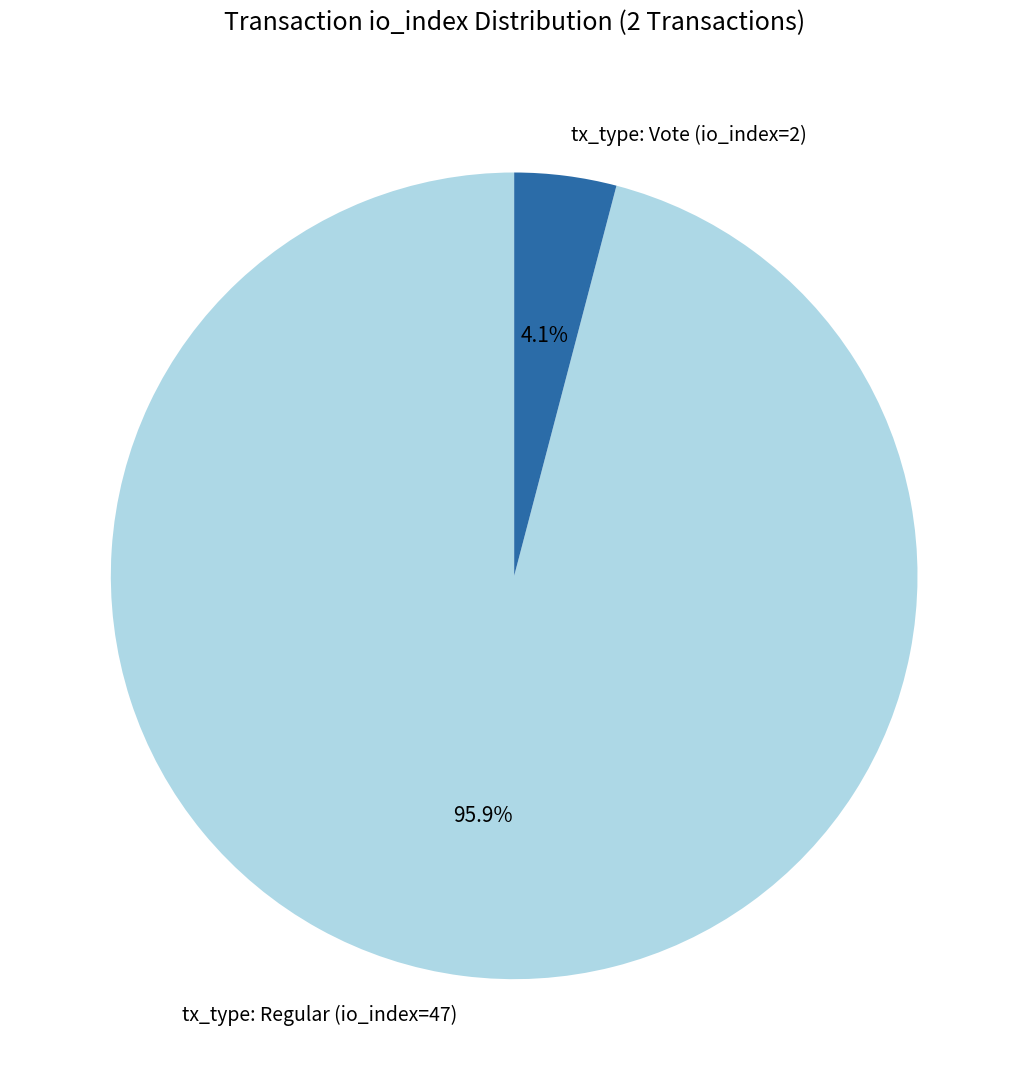

Is it true that tx_type: Vote (io_index=2) is 4% of the pie?

True